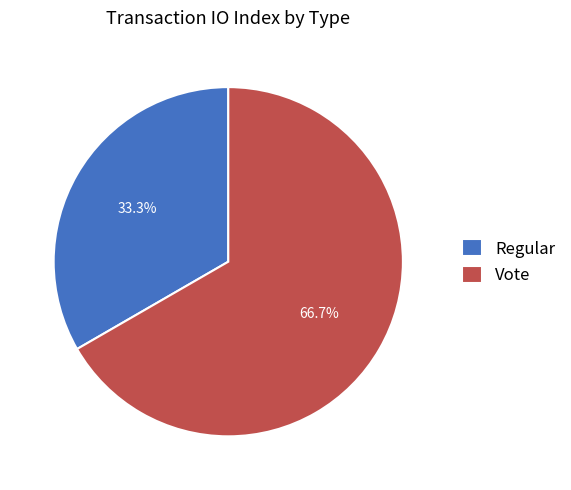

Combined, do Vote and Regular account for over 50%?

Yes